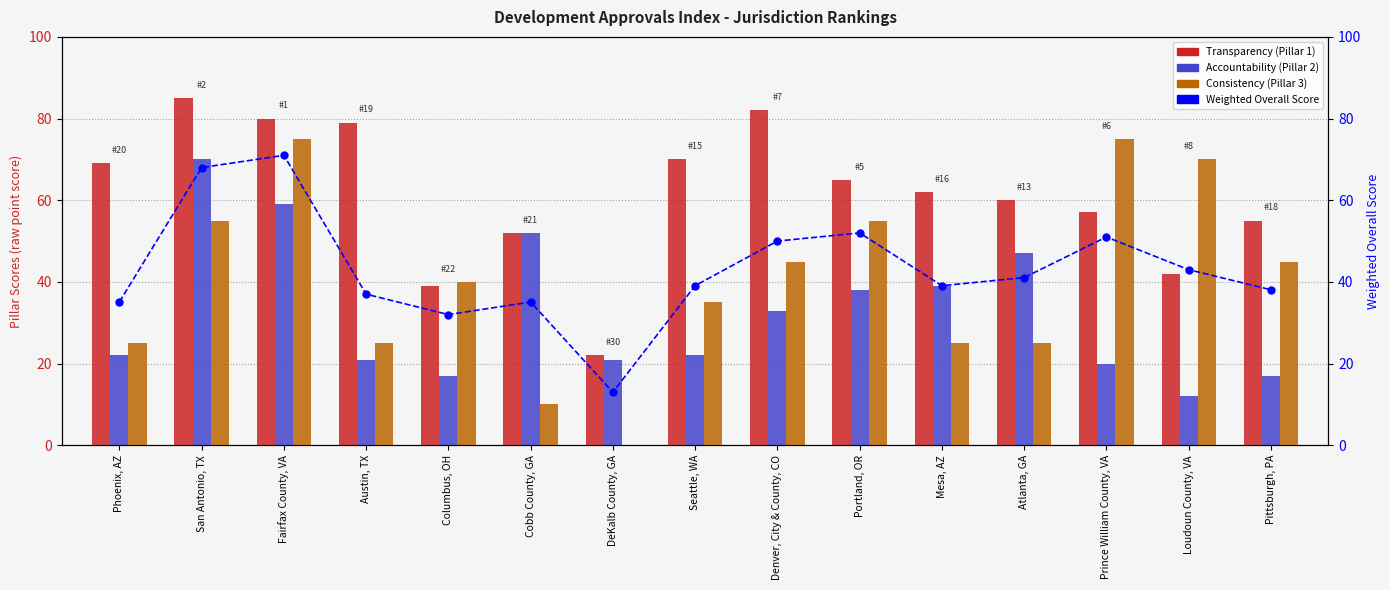

Which series contains the lowest Y value?

Consistency (Pillar 3)